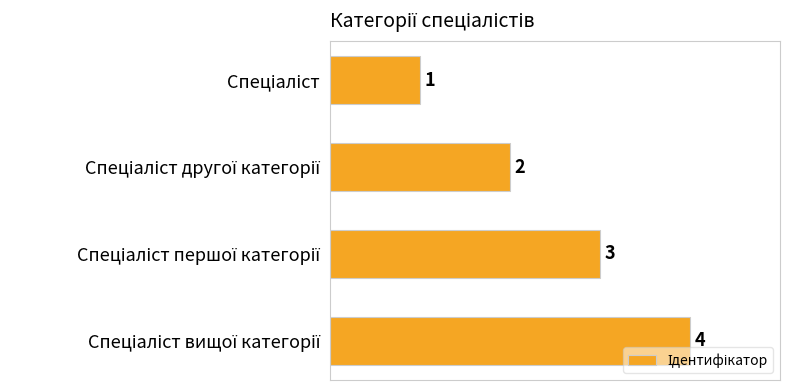

What is the value of the 1st bar from the top?

1